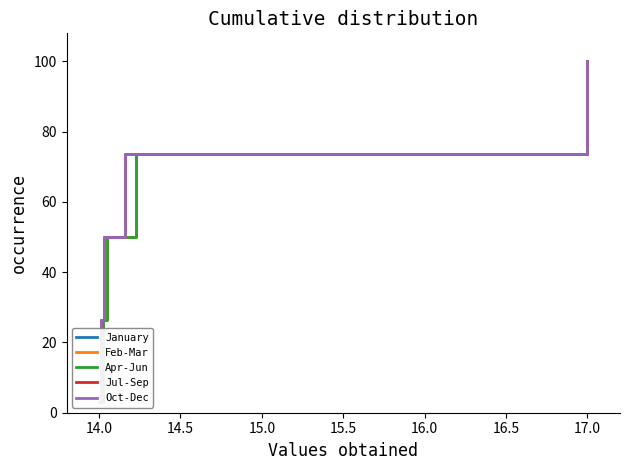

Does the chart display data point markers on the line(s)?

No